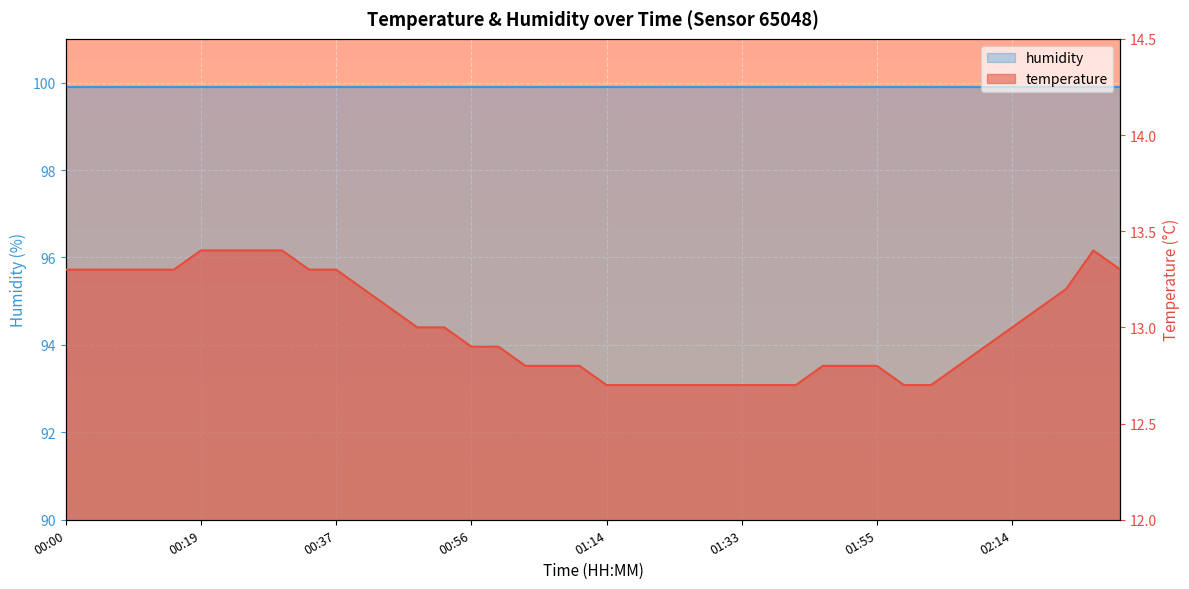

The value at 01:40 is 12.7. True or false?

True